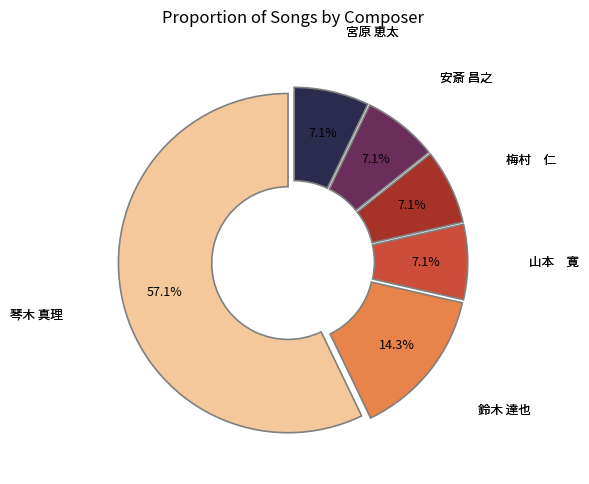

True or false: 鈴木 達也 accounts for 14% of the total.

True